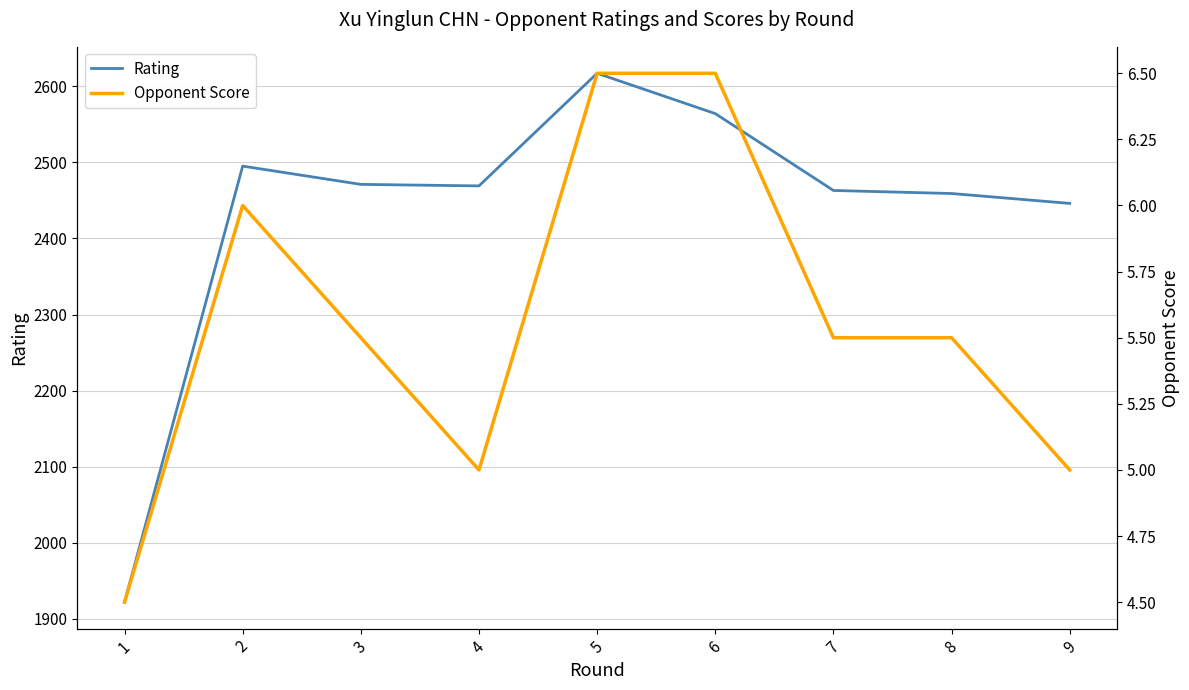

Which category has the lowest value in the Opponent Score series?

1